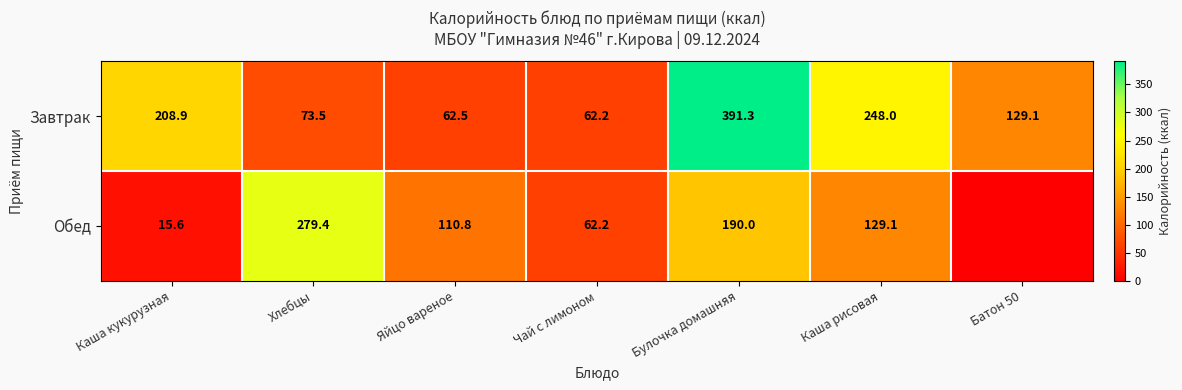

How many series are shown in this chart?

2